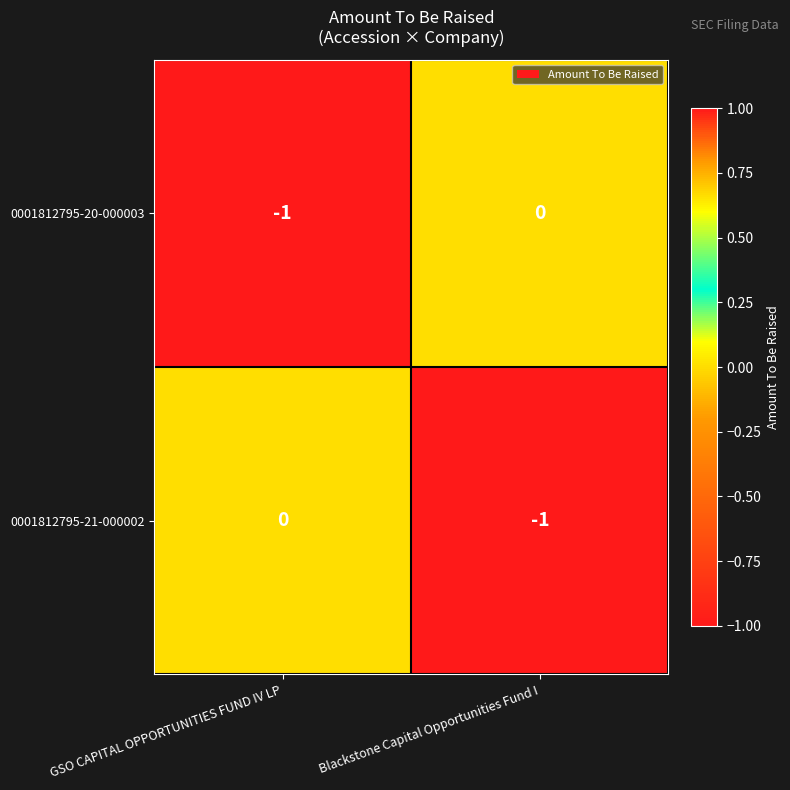

How many negative values does the 0001812795-20-000003 series have?

1